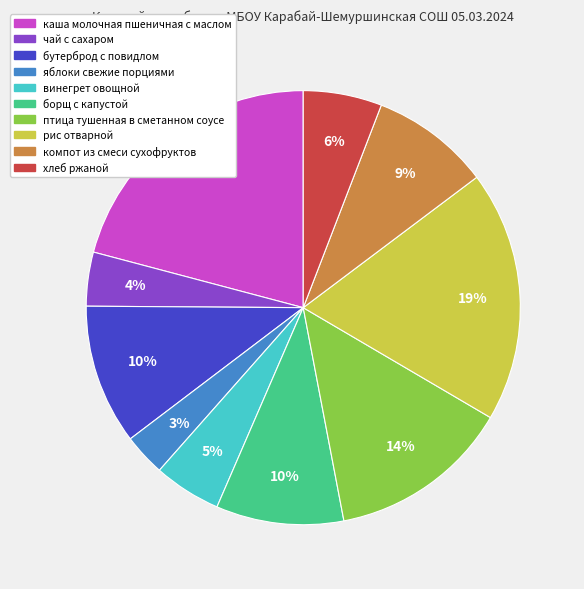

The борщ с капустой slice represents 10% of the pie. True or false?

True